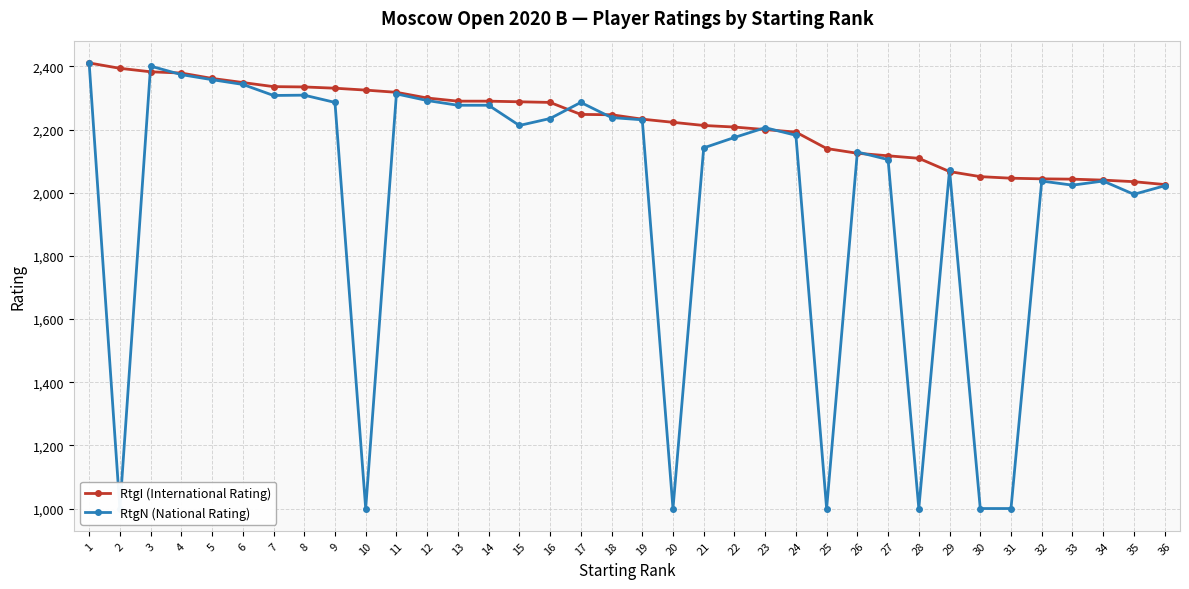

True or false: RtgN (National Rating) has more than 0 interior local peaks.

True